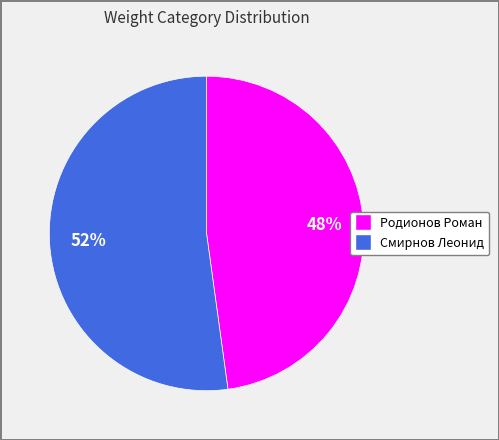

To the nearest percent, what is the combined percentage of Смирнов Леонид and Родионов Роман?

100%